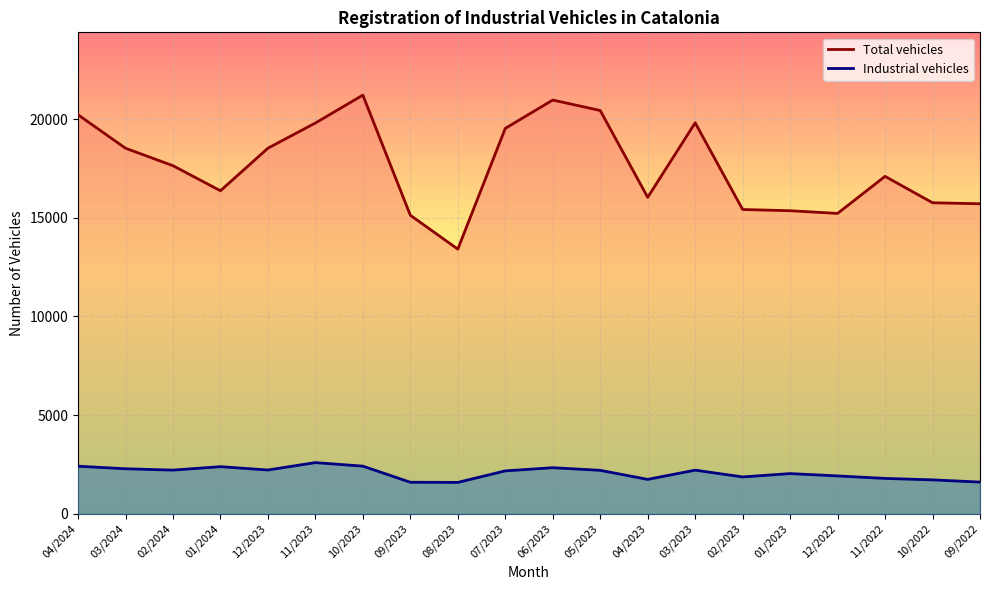

List the series in order of their overall mean, lowest first.

Industrial vehicles, Total vehicles